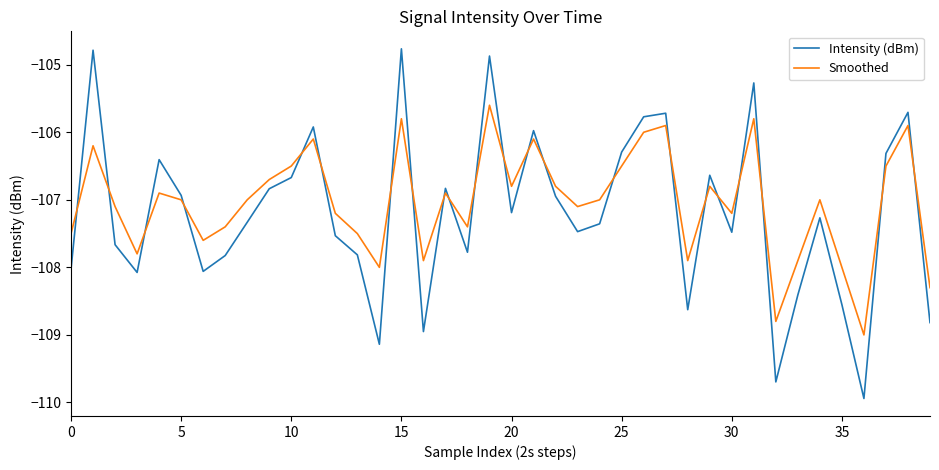

What is the difference between the maximum and minimum values in the Smoothed series?

3.4